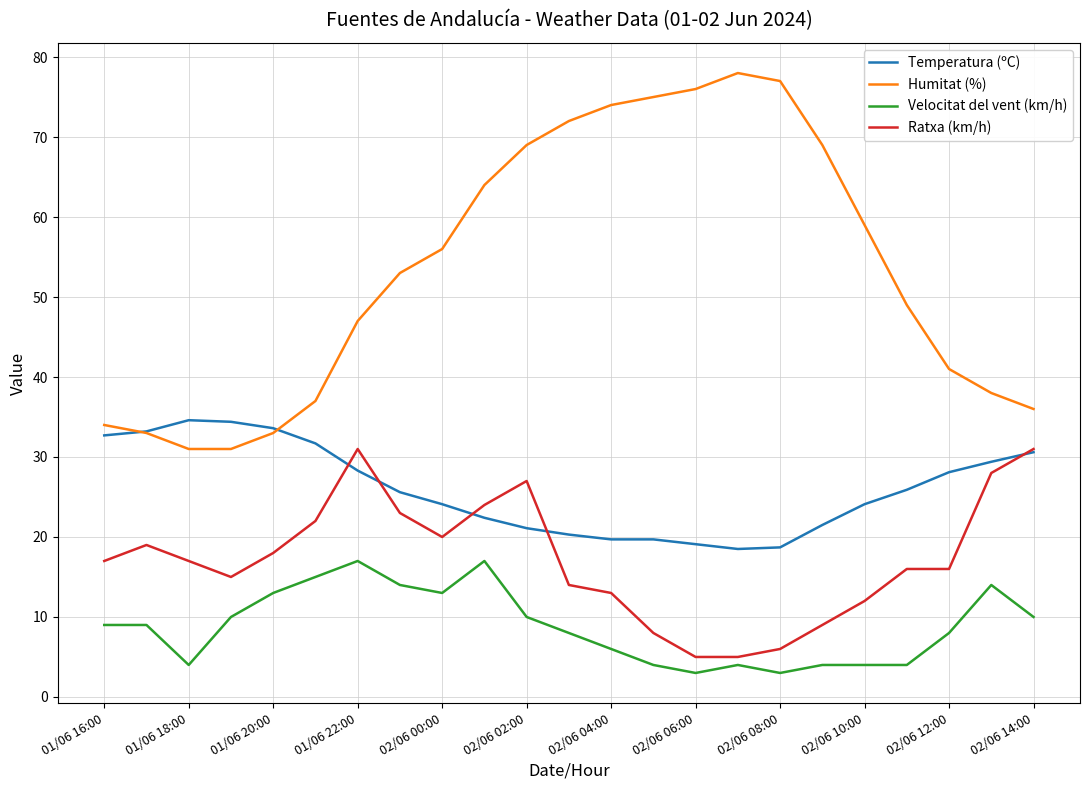

What is the difference between the maximum and second lowest values in the Temperatura (ºC) series?

15.9